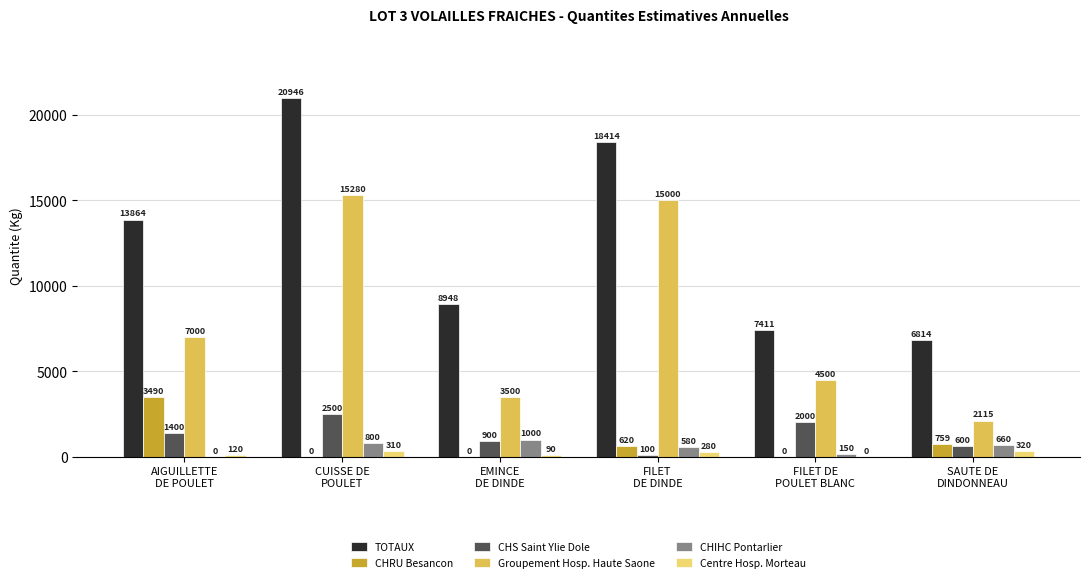

Reading left to right, list all the values displayed in this chart.

TOTAUX: 13864	20946	8948	18414	7411	6814
CHRU Besancon: 3490	0	0	620	0	759
CHS Saint Ylie Dole: 1400	2500	900	100	2000	600
Groupement Hosp. Haute Saone: 7000	15280	3500	15000	4500	2115
CHIHC Pontarlier: 0	800	1000	580	150	660
Centre Hosp. Morteau: 120	310	90	280	0	320